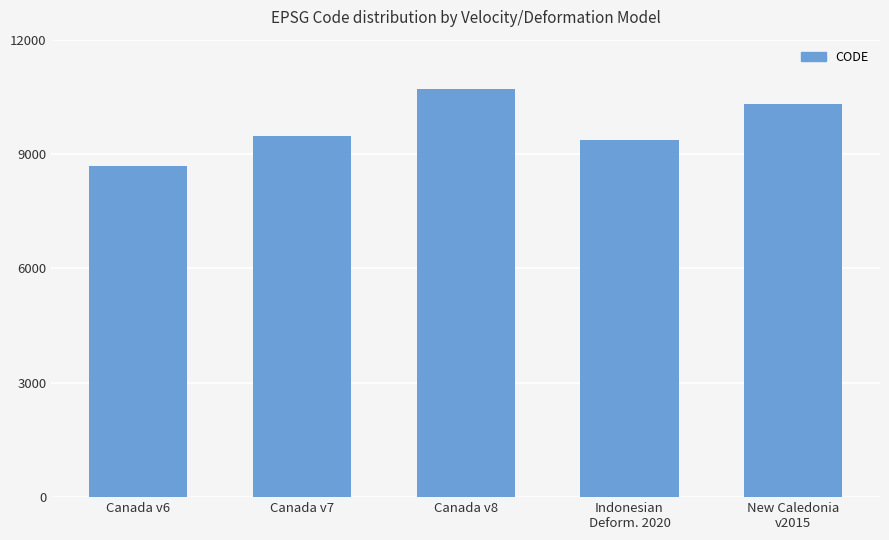

What is the average value?

9713